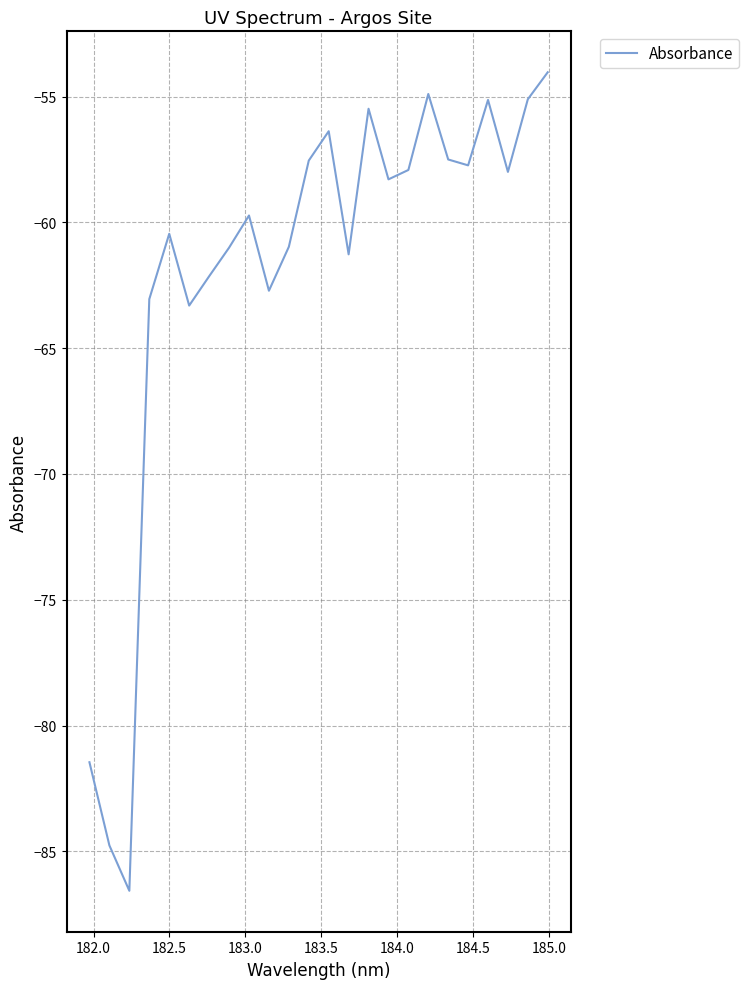

What is the greatest value displayed?

-54.0